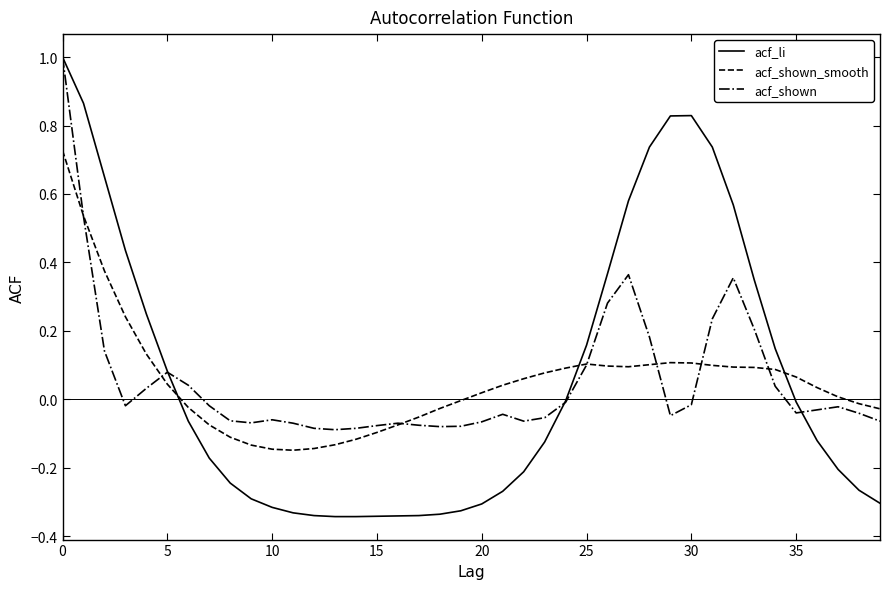

Which series has the widest spread of values?

acf_li